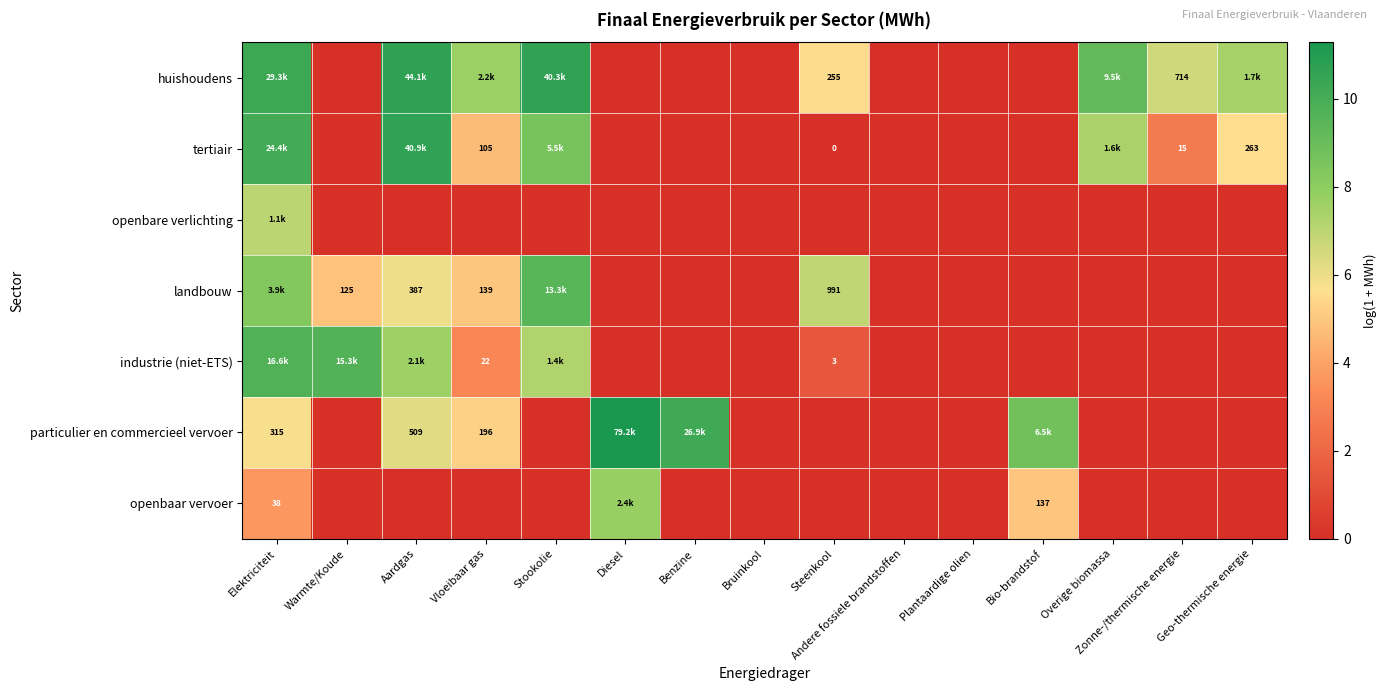

At which category is the sum across all series the highest?

Elektriciteit